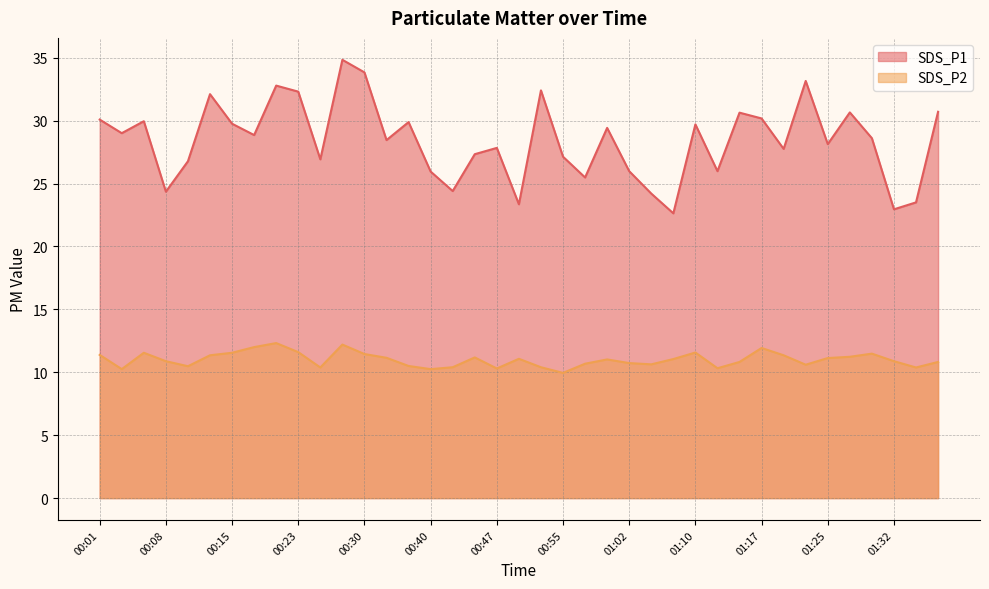

True or false: SDS_P1 and SDS_P2 cross at least once.

False